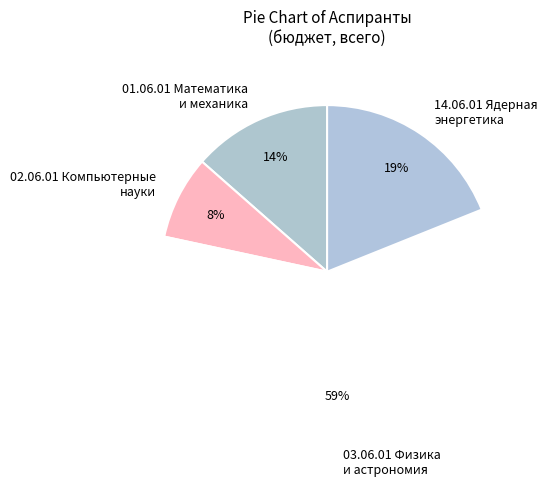

Does 03.06.01 Физика и астрономия represent more than half of the total?

Yes